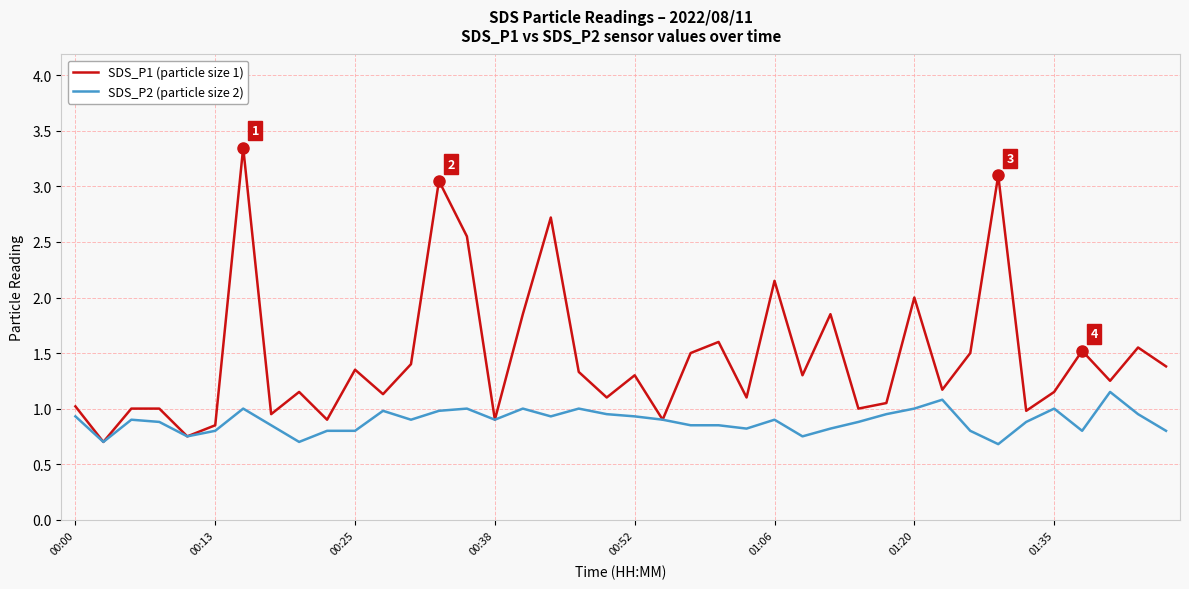

Which series has the largest total across all categories?

SDS_P1 (particle size 1)